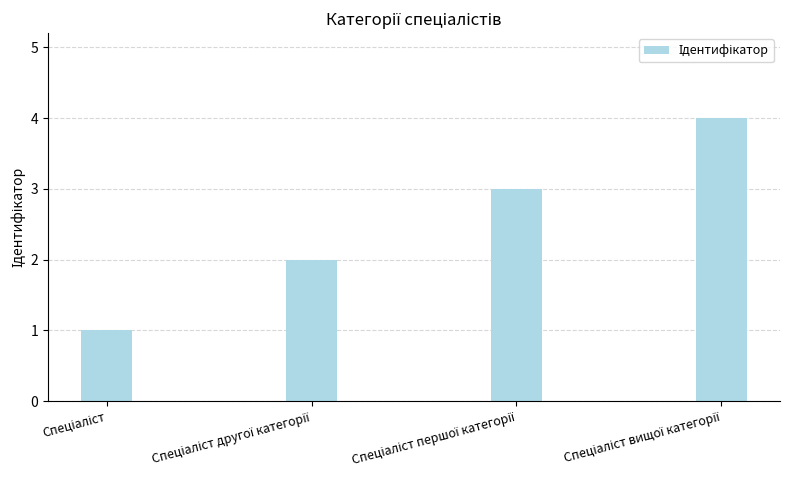

What is the greatest value displayed?

4